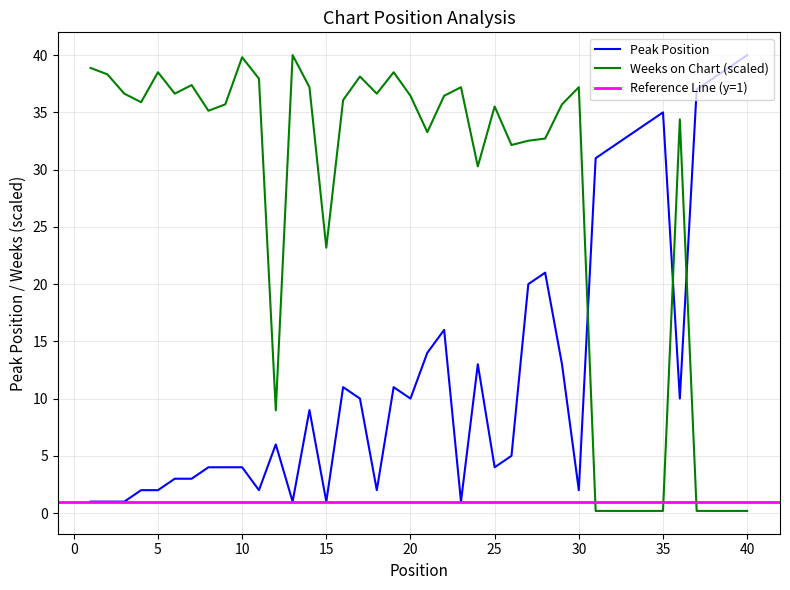

How many data points in Weeks on Chart are less than 35?

17